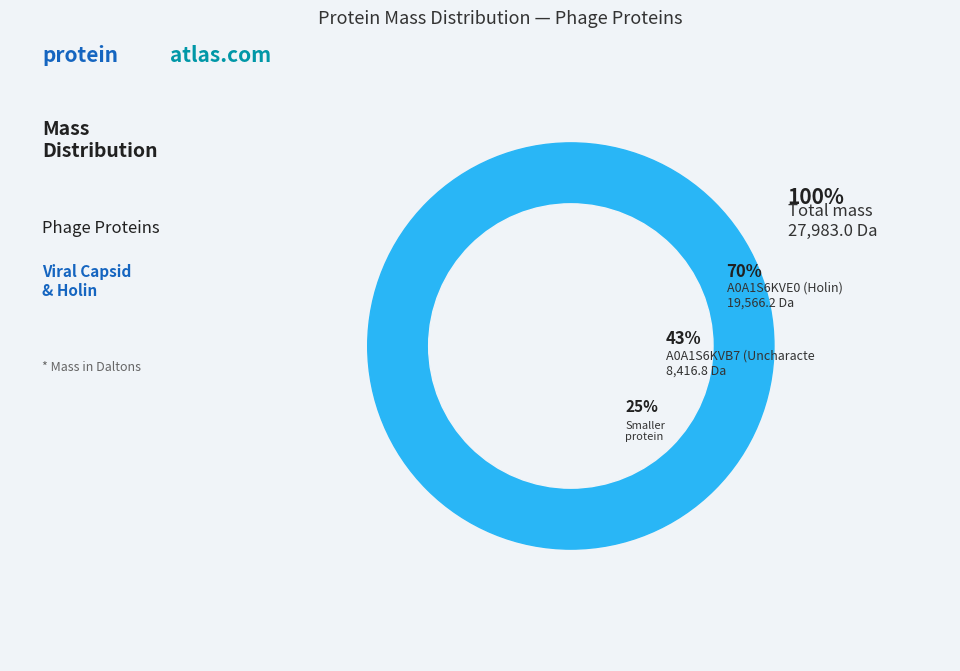

To the nearest percent, what is the average slice percentage?

50%